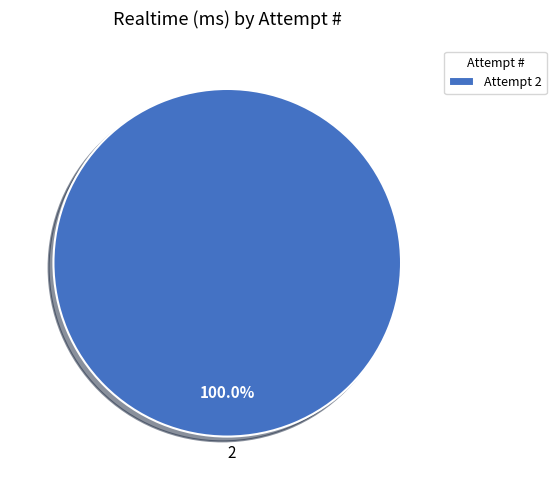

Is there any slice that represents more than half of the pie?

Yes